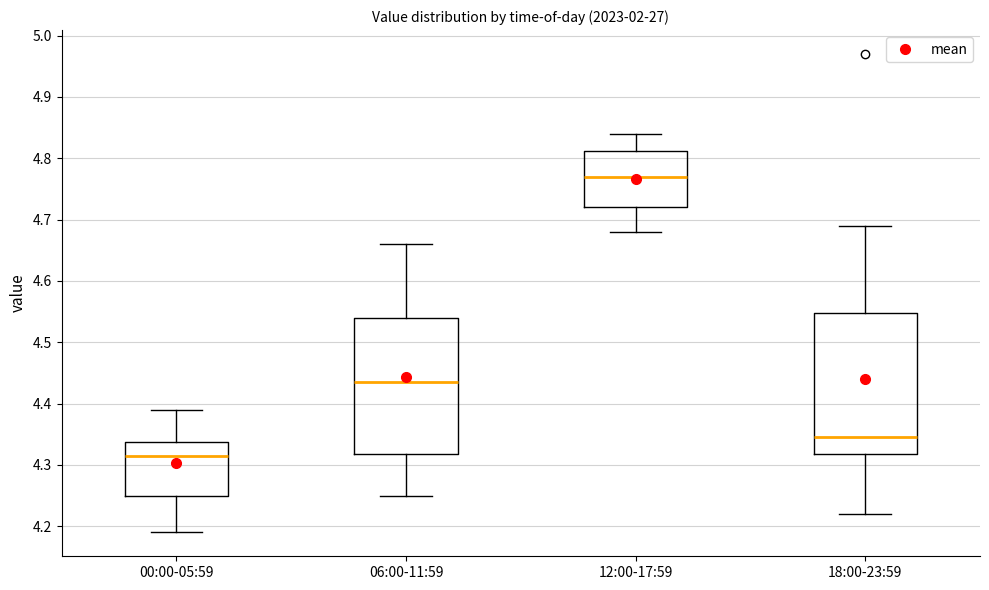

Reading left to right, read every box against the y-axis: the position of its median line, the range the box covers, and the ends of its whiskers. The values are not printed on the chart, so give them approximately, as read against the axis.

00:00-05:59: median 4.32, box 4.25 to 4.34, whiskers 4.19 to 4.39
06:00-11:59: median 4.44, box 4.32 to 4.54, whiskers 4.25 to 4.66
12:00-17:59: median 4.77, box 4.72 to 4.81, whiskers 4.68 to 4.84
18:00-23:59: median 4.35, box 4.32 to 4.55, whiskers 4.22 to 4.69